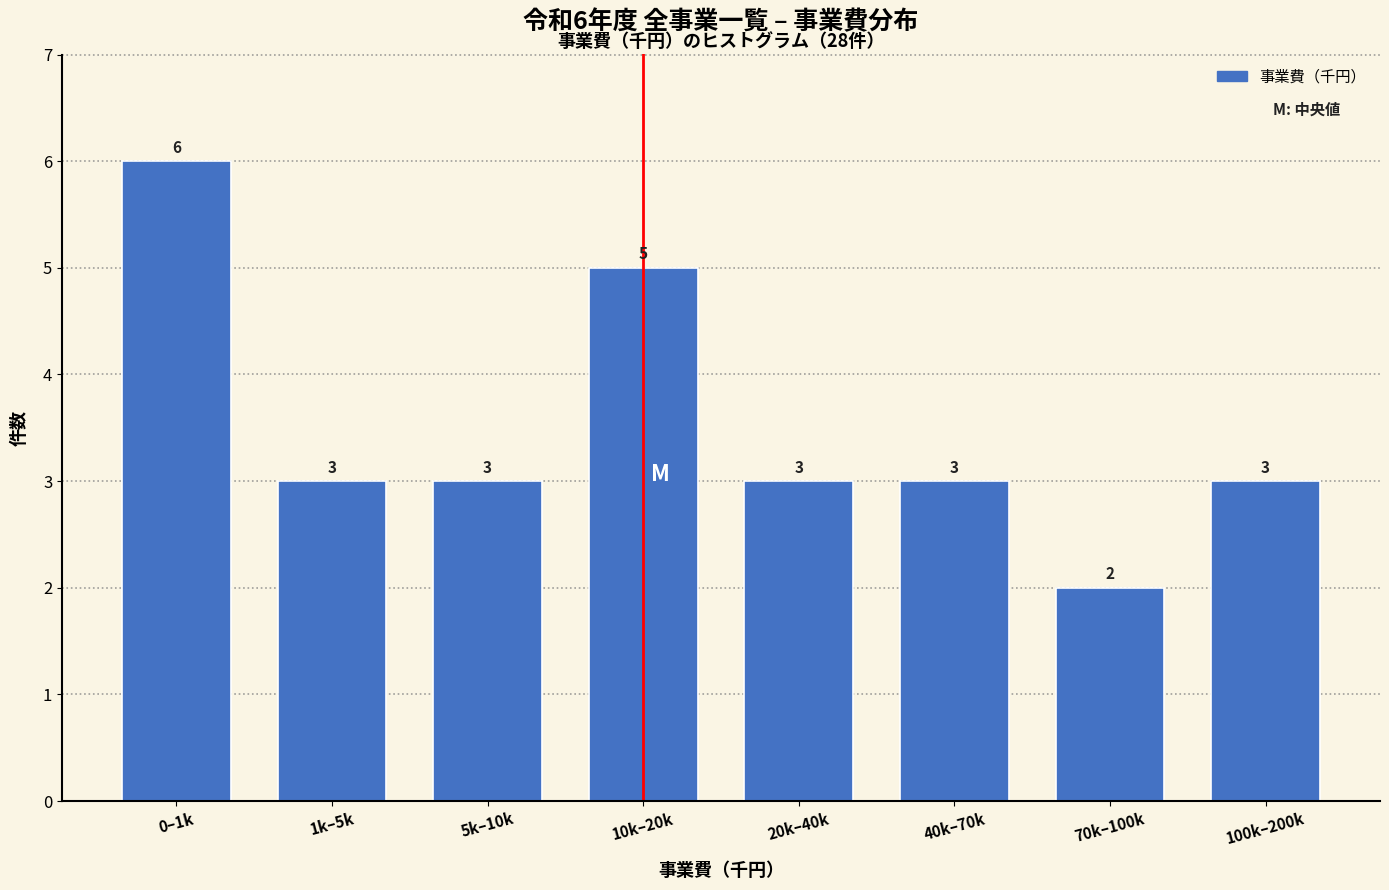

Reading left to right, extract all data points from this chart.

0–1k=6	1k–5k=3	5k–10k=3	10k–20k=5	20k–40k=3	40k–70k=3	70k–100k=2	100k–200k=3